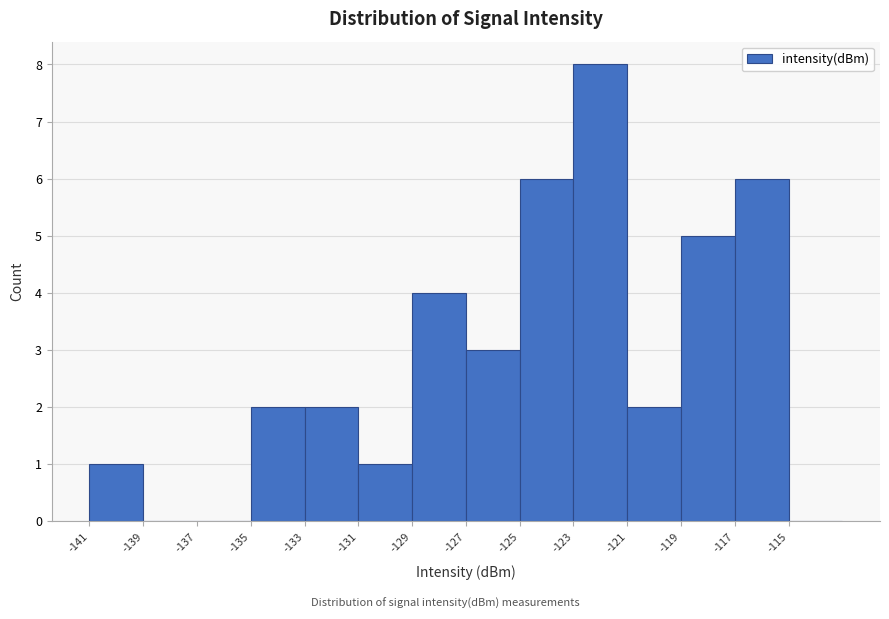

Over which range of the x-axis is the bar tallest?

-123 to -121